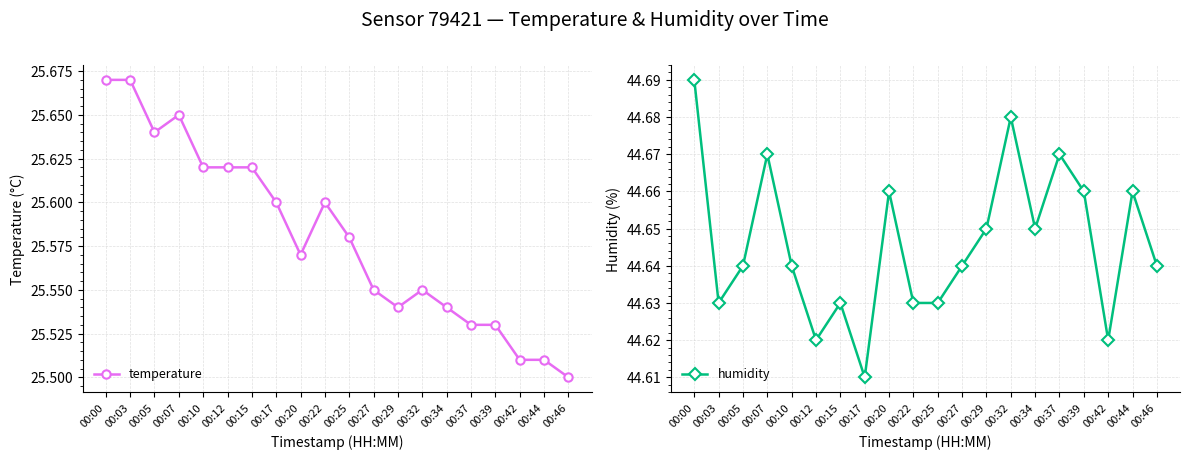

True or false: humidity and temperature intersect in this chart.

False